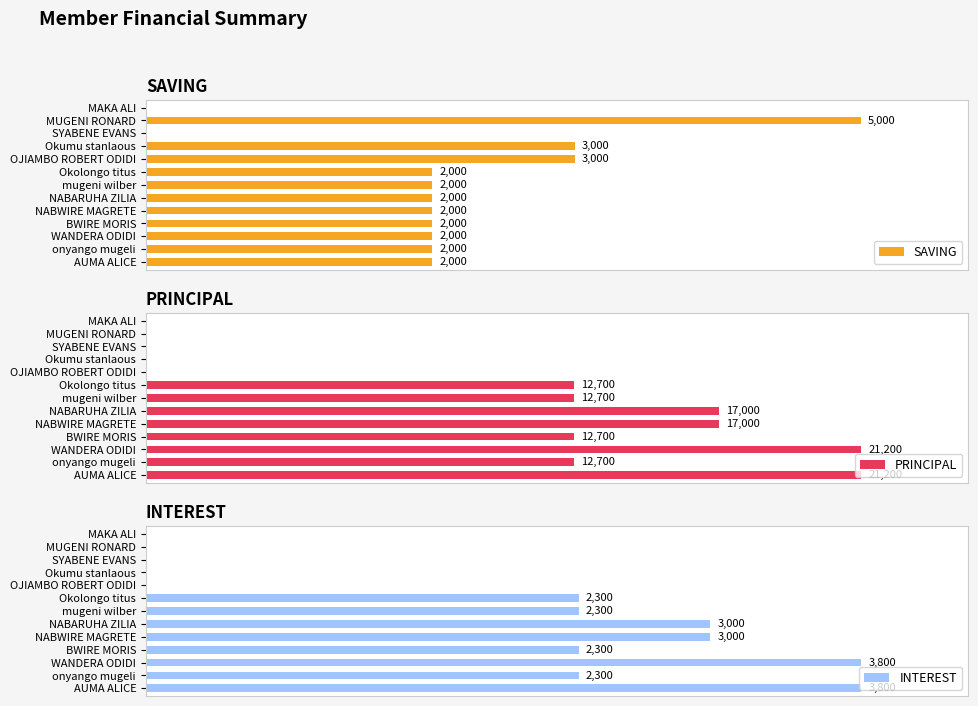

Rank the series at onyango mugeli from highest to lowest value.

PRINCIPAL, INTEREST, SAVING